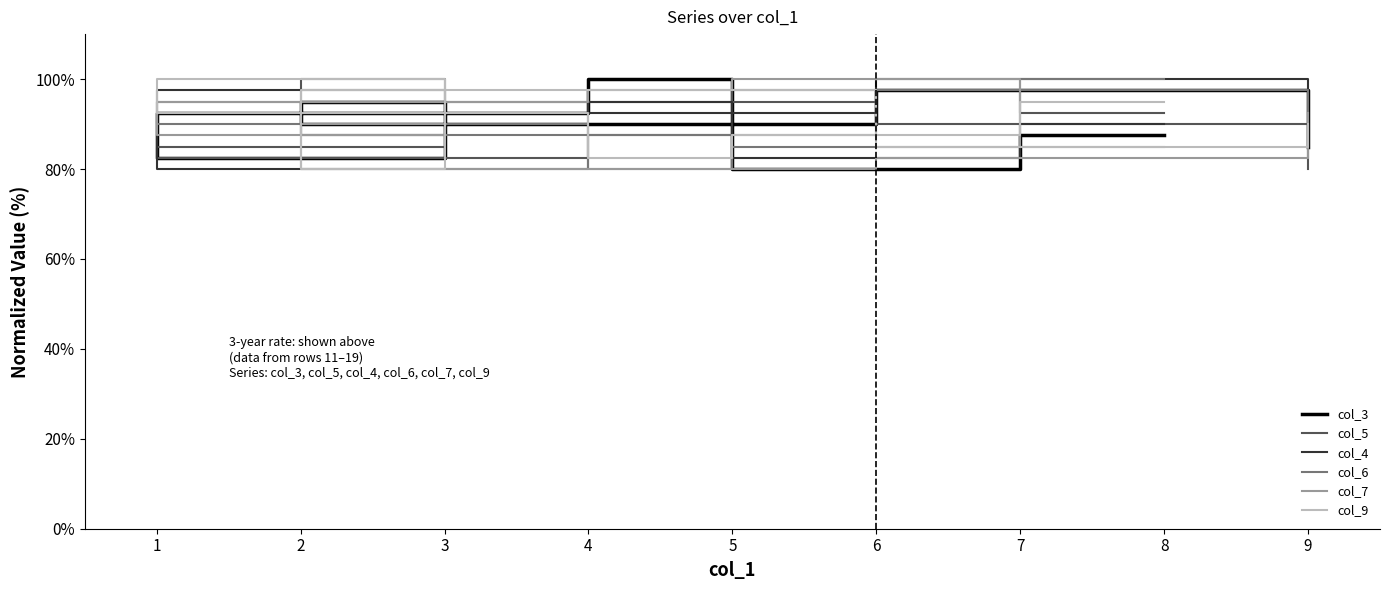

What is the value of the col_4 point at the 7th from the left?

0.9